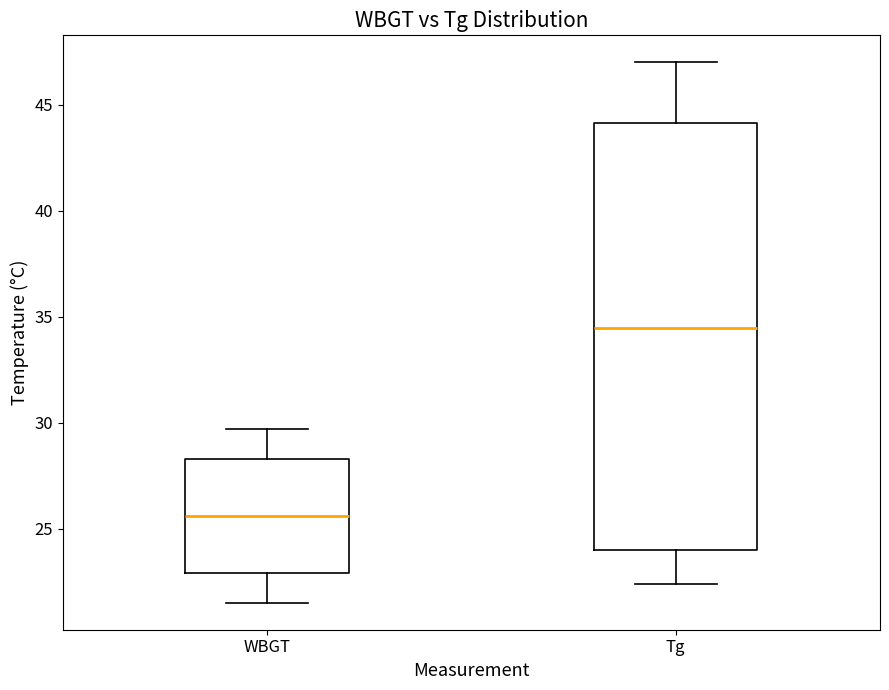

Which box's median line is the highest?

Tg